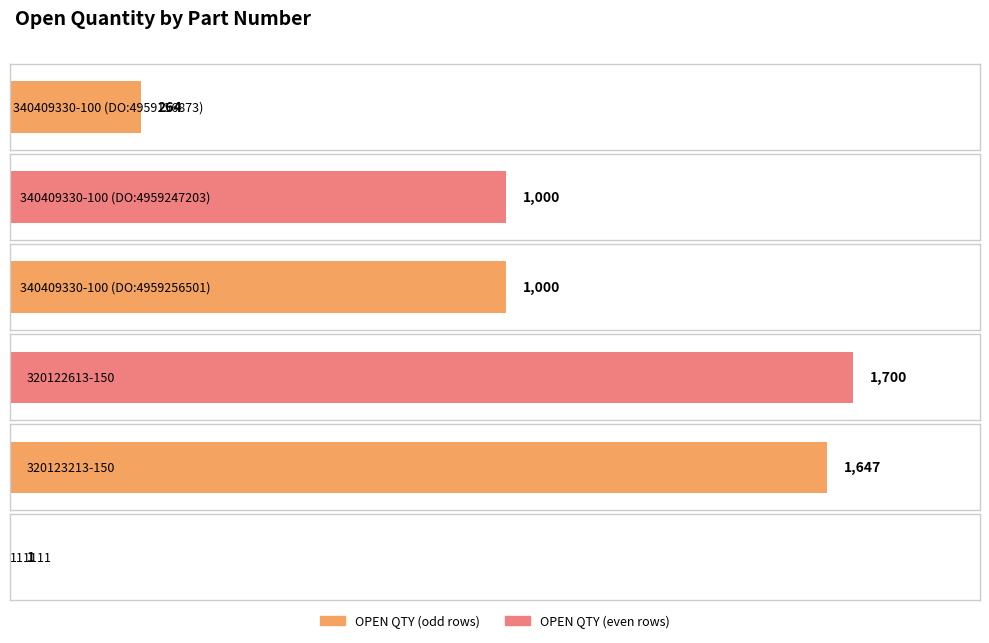

What is the label of the 2nd bar from the right?

320123213-150